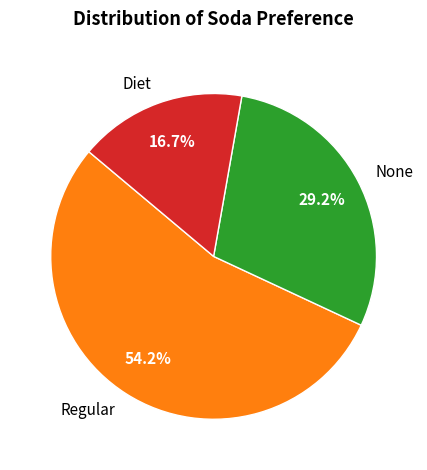

Count the number of slices in the pie.

3